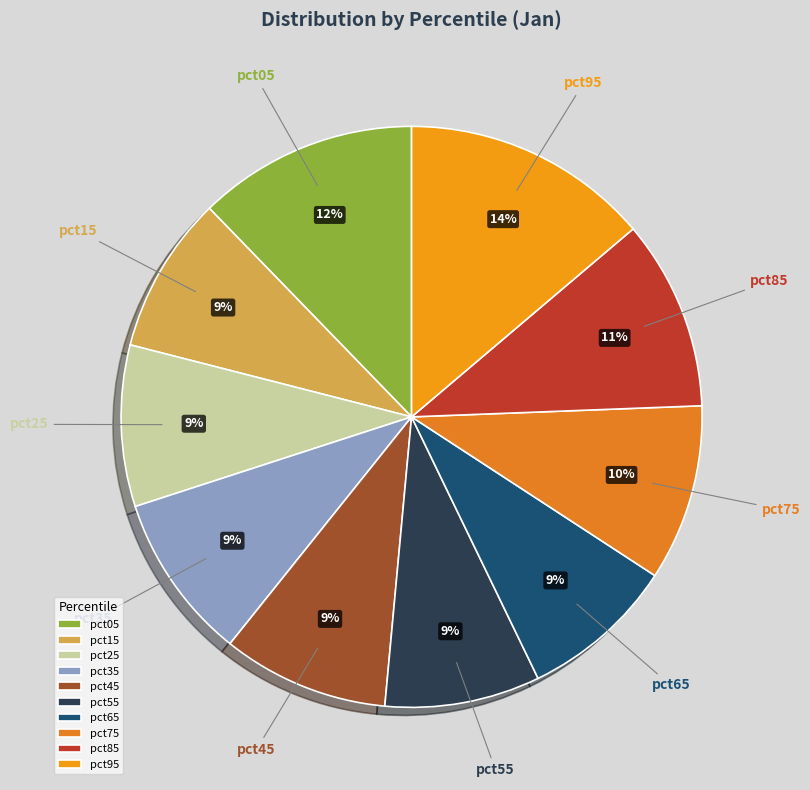

What percentage is the pct55 slice, to the nearest percent?

9%